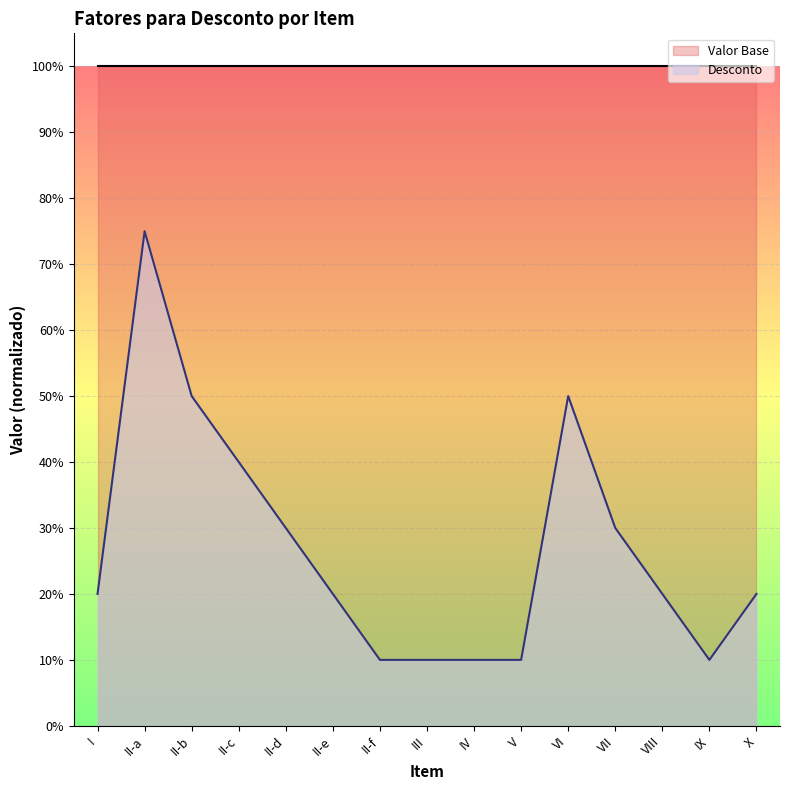

How many lines are shown in the chart?

1